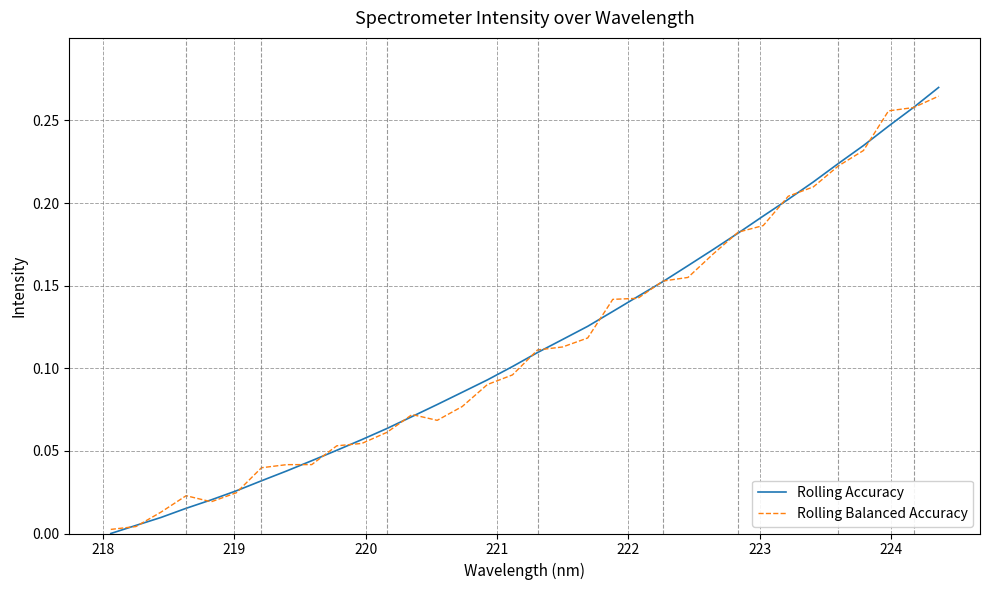

Does the chart have visible grid lines?

Yes